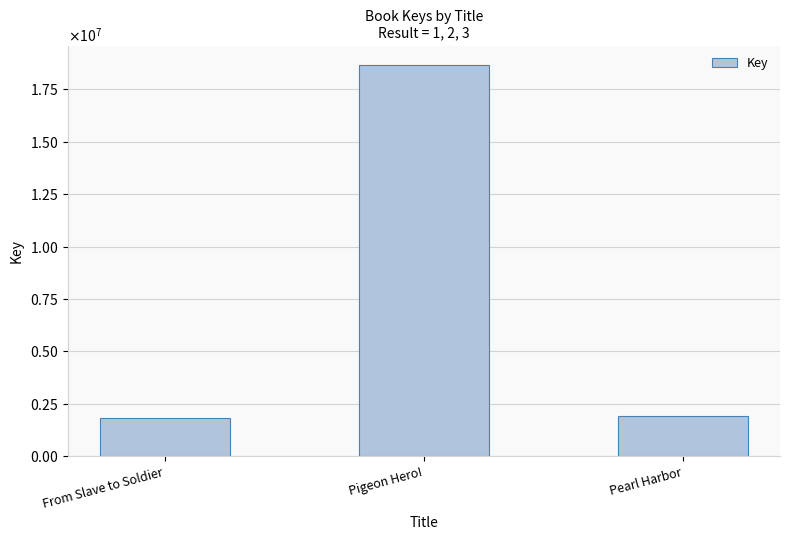

What is the label of the 2nd bar from the left?

Pigeon Hero!